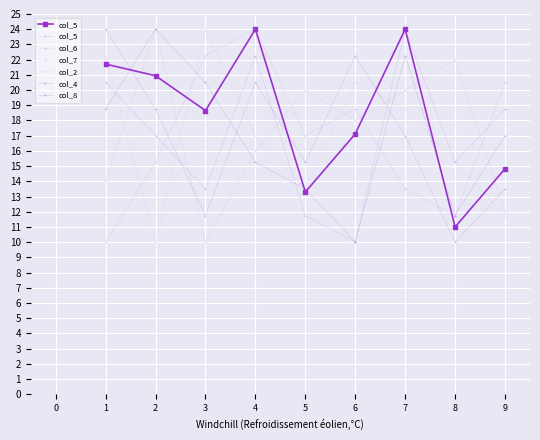

What is the sum of all col_6 values?

153.0